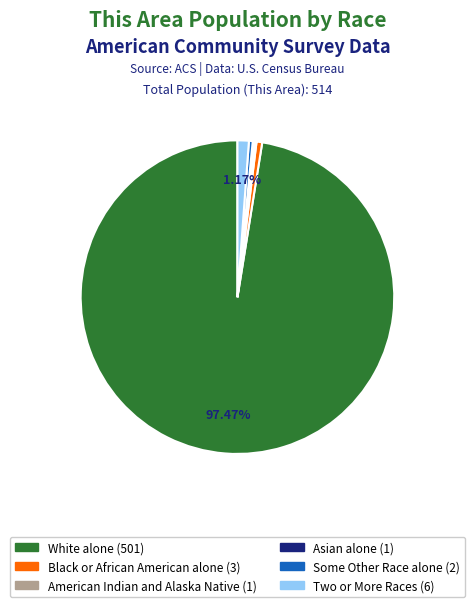

Is there any slice that represents more than half of the pie?

Yes